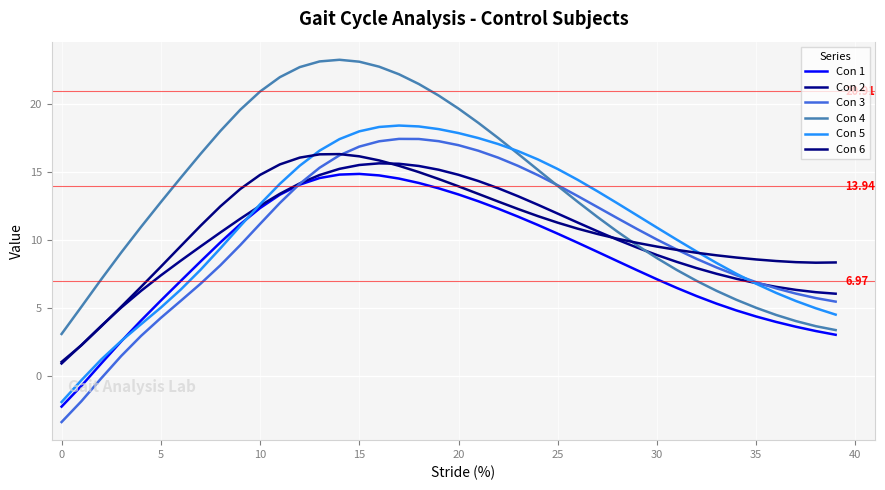

Which category has the highest value in the Con 6 series?

14